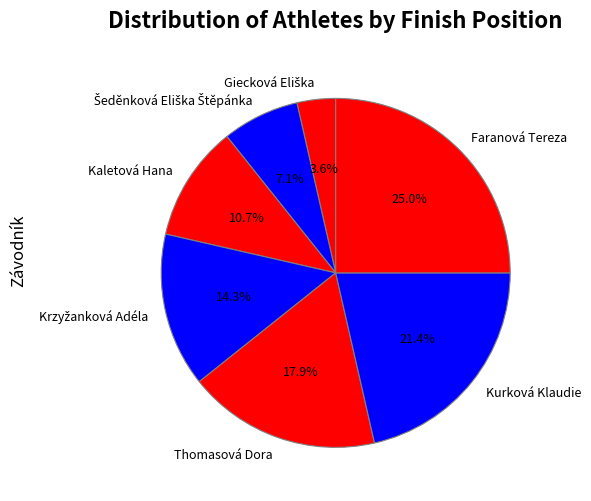

Which slice is the largest?

Faranová Tereza